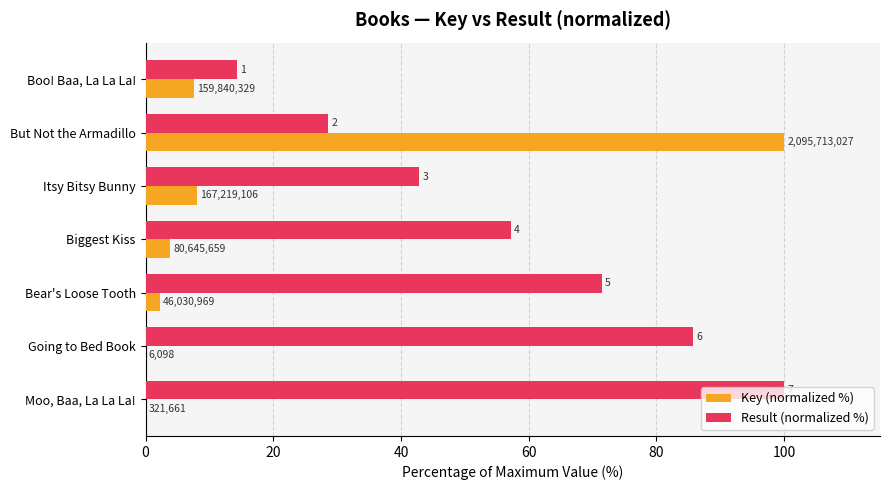

What is the value of the Result (normalized %) bar at the 6th from the left?

85.7